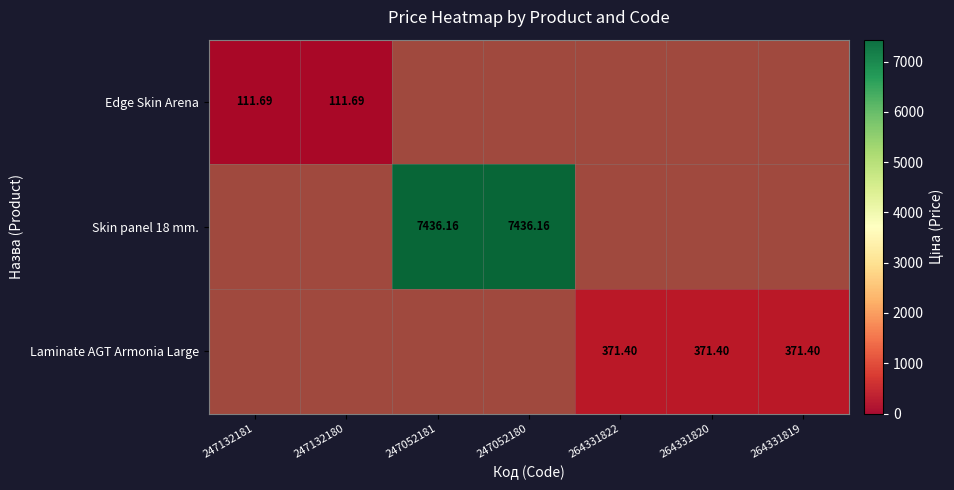

What is the difference between the maximum and minimum values in the Laminate AGT Armonia Large series?

371.4